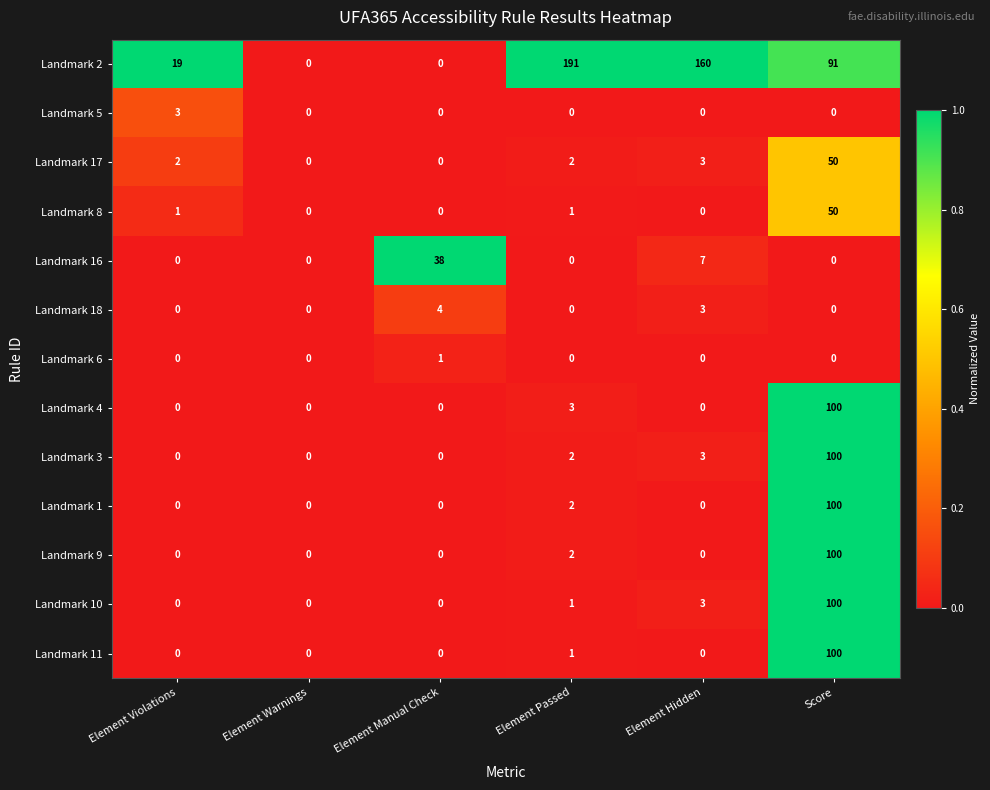

What is the sum of all Landmark 9 values?

102